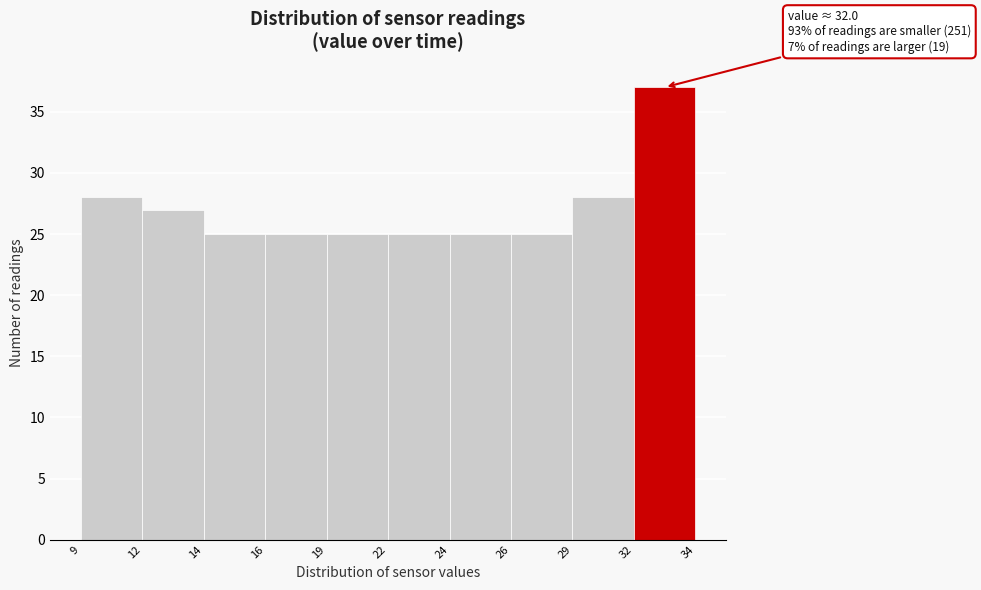

Reading right to left, list all the values displayed in this chart.

32=37	29=28	26=25	24=25	22=25	19=25	16=25	14=25	12=27	9=28